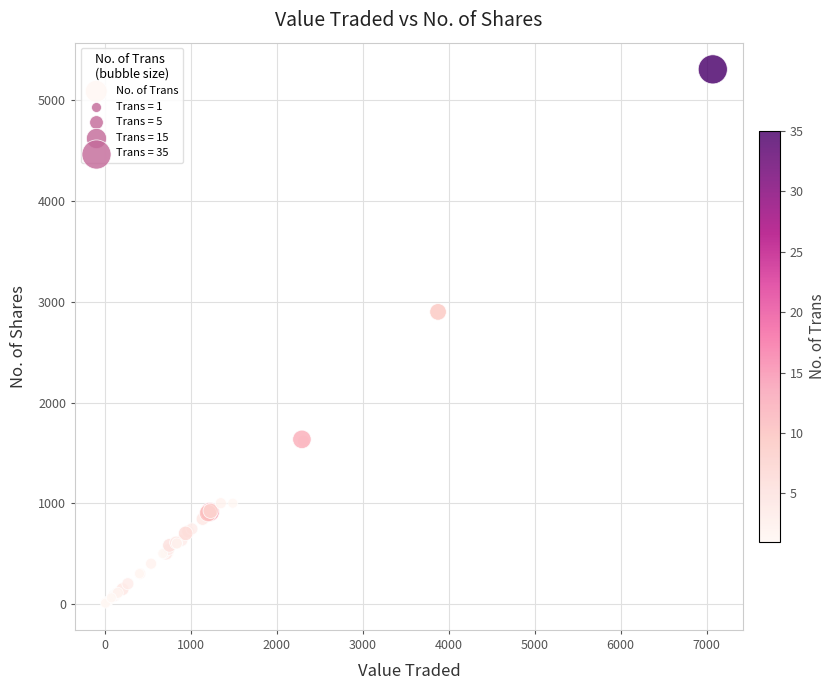

What Y value in the scatter plot is closest to 2658?

2900